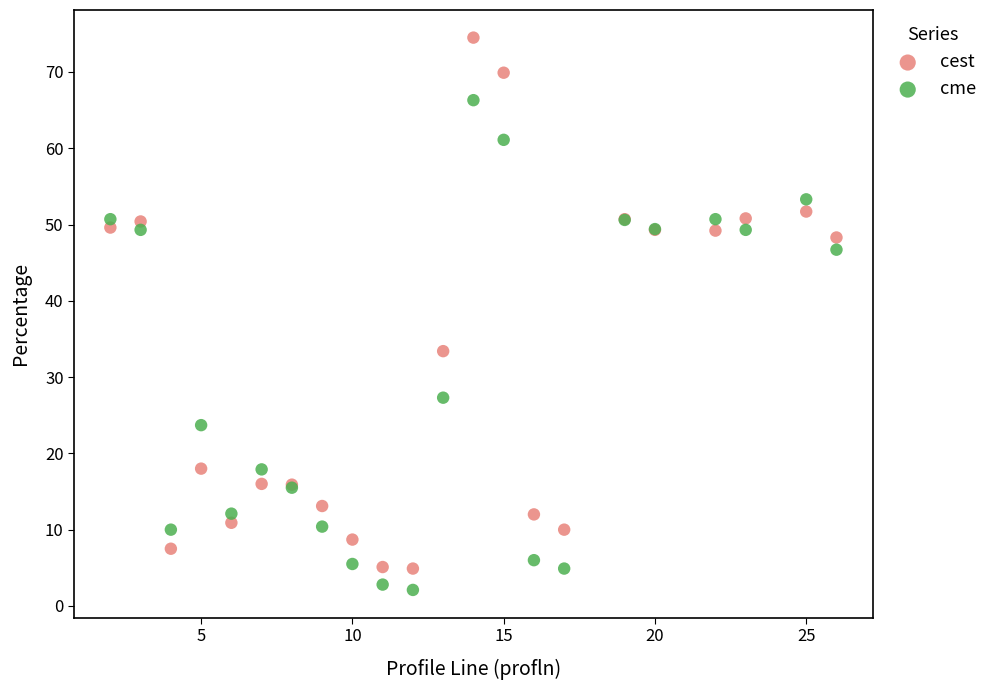

In the cest series, what Y value is closest to 39?

33.4